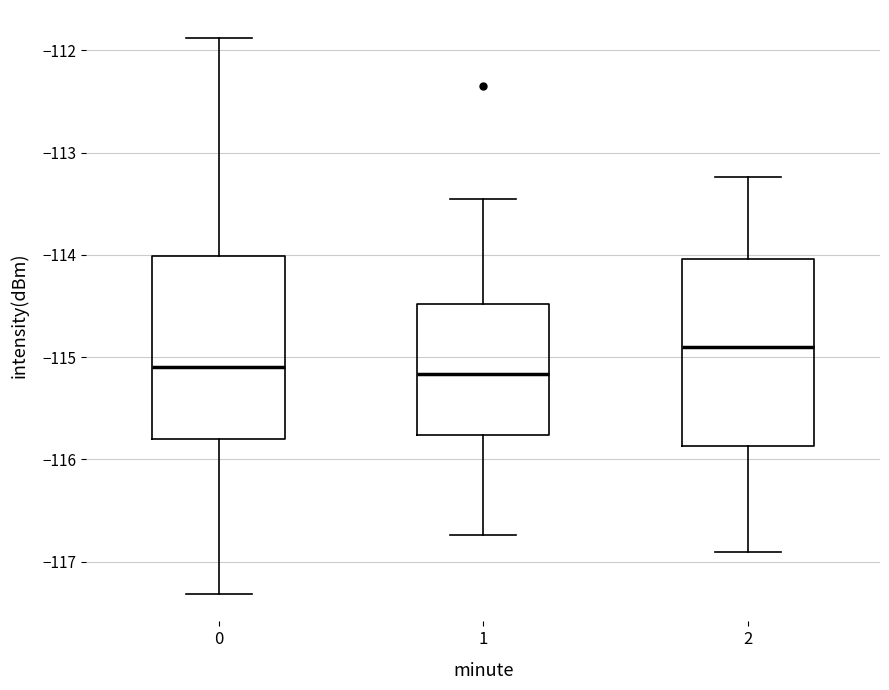

Reading left to right, read every box against the y-axis: the position of its median line, the range the box covers, and the ends of its whiskers. The values are not printed on the chart, so give them approximately, as read against the axis.

0: median -115.1, box -115.8 to -114.0, whiskers -117.3 to -111.9
1: median -115.2, box -115.8 to -114.5, whiskers -116.7 to -113.5
2: median -114.9, box -115.9 to -114.0, whiskers -116.9 to -113.2